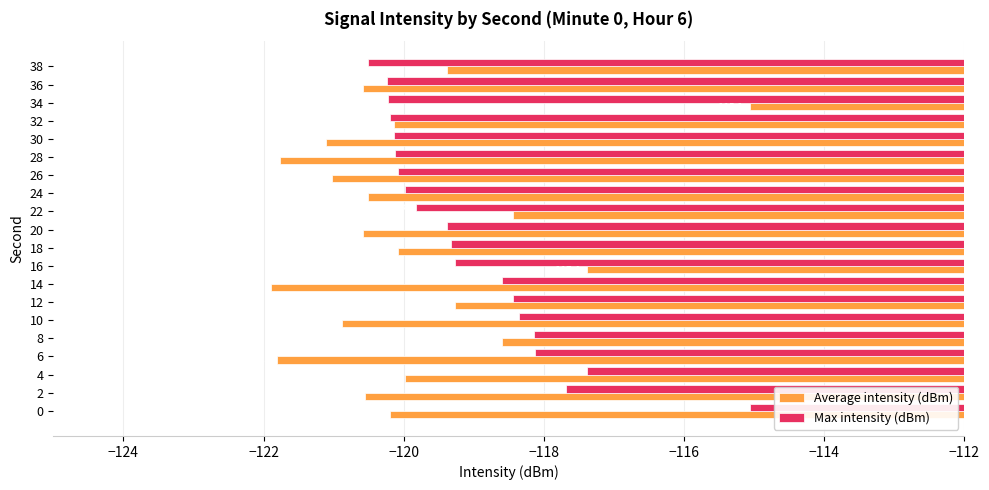

At how many categories does at least one series exceed -117?

2